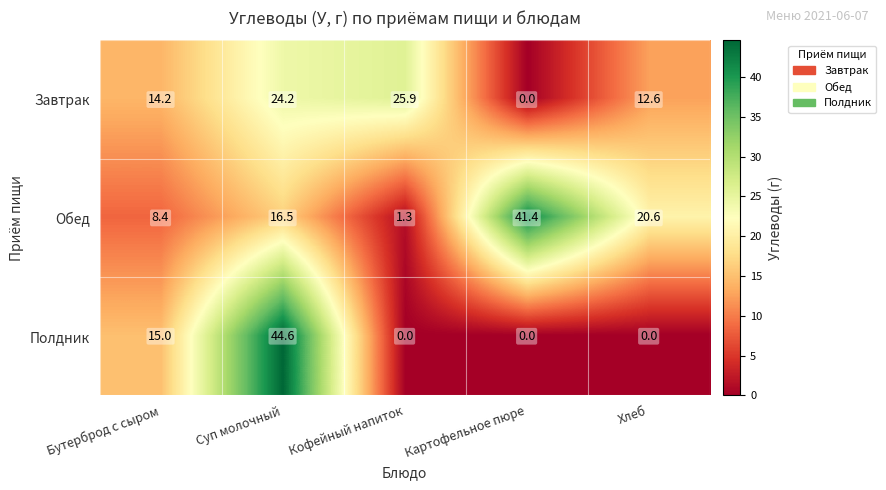

The value of Полдник at Бутерброд с сыром is 25.1. True or false?

False